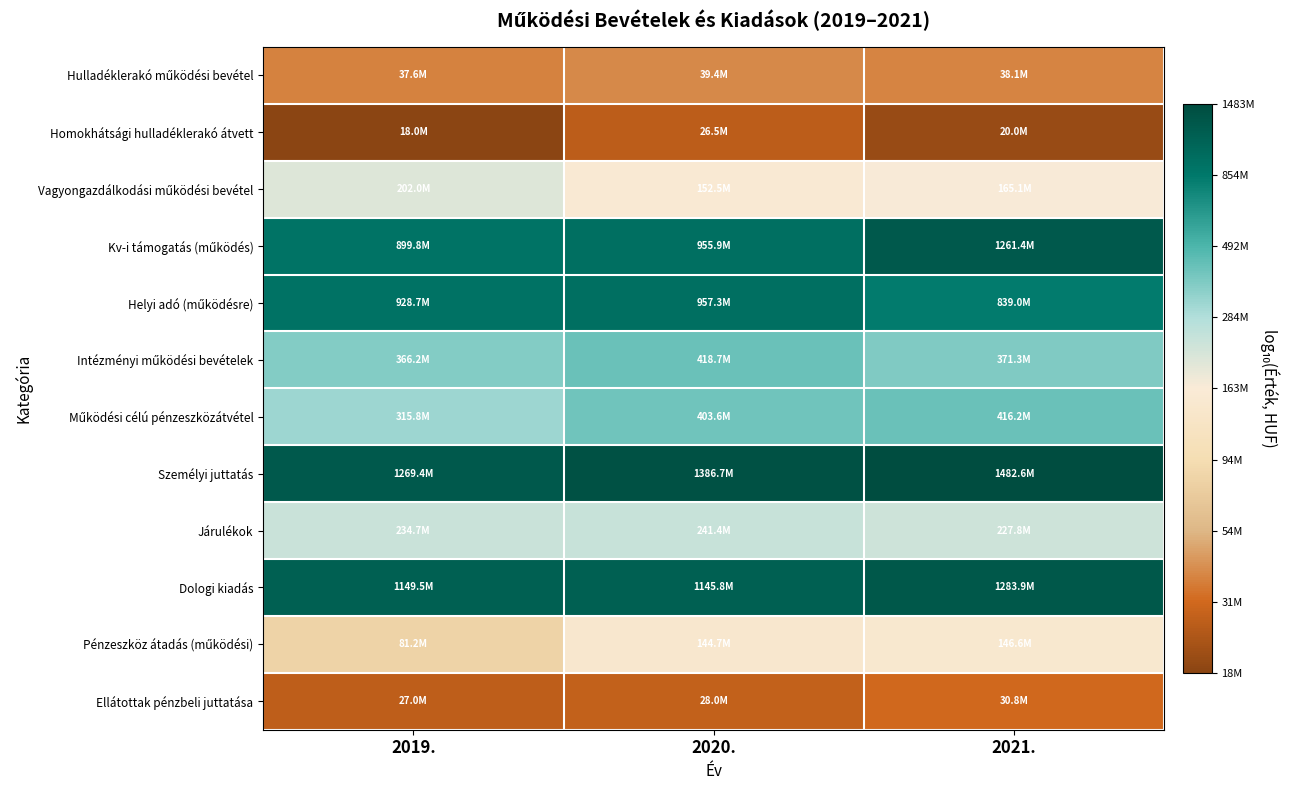

Count the number of categories in the chart.

3